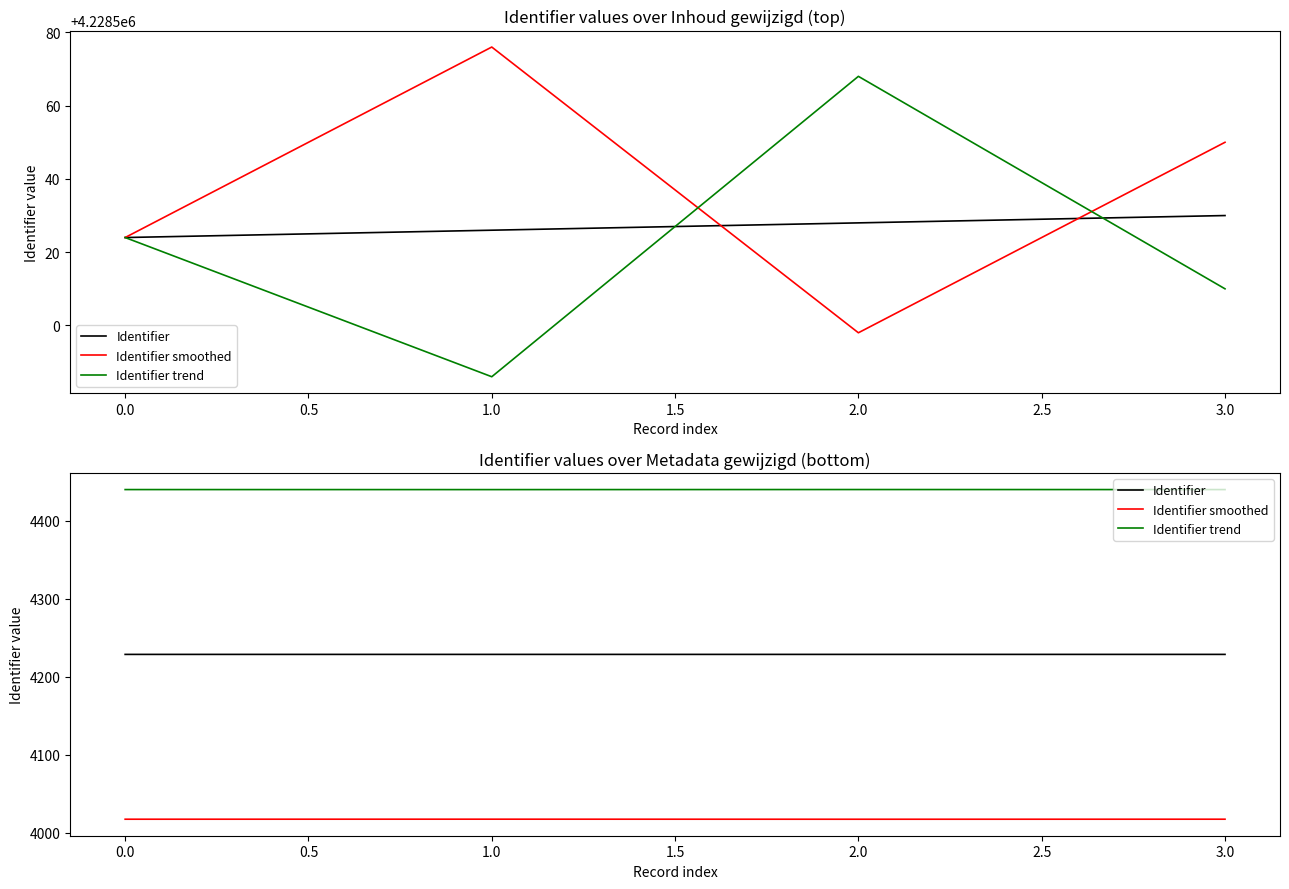

At how many categories does at least one series exceed 4439?

4